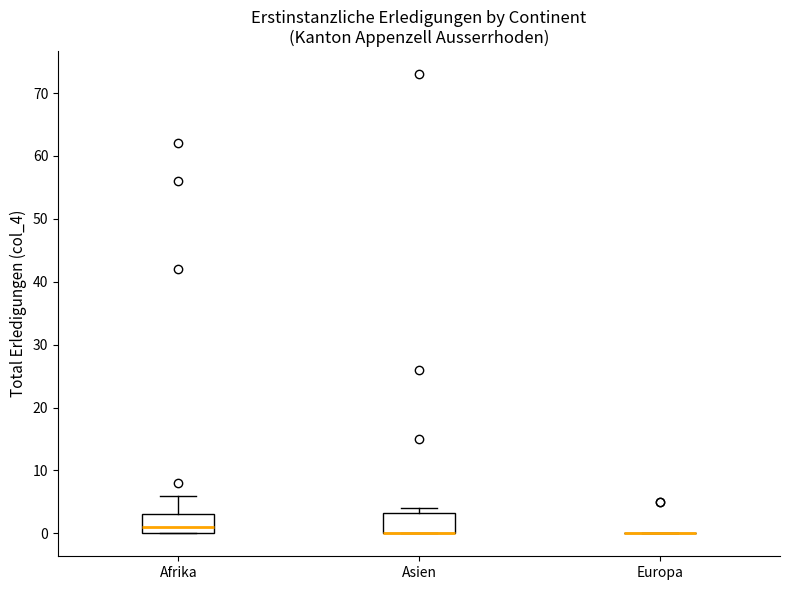

Reading left to right, transcribe this box plot: for each box, give where its median line is, the range the box spans, and where its two whiskers end, as read against the y-axis. The values are not printed on the chart, so give them approximately, as read against the axis.

Afrika: median 1, box 0 to 3, whiskers 0 to 6
Asien: median 0 (drawn on the box's lower edge), box 0 to 3, whiskers 0 to 4
Europa: box collapsed to a line at 0, whiskers 0 to 0